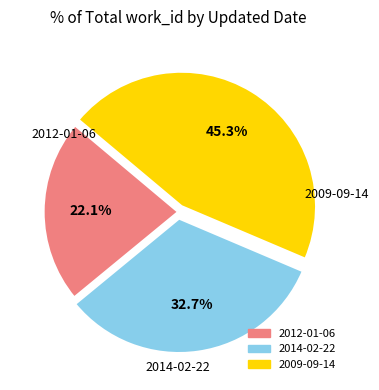

Approximately how many times larger is the value at 2012-01-06 compared to 2014-02-22?

0.7